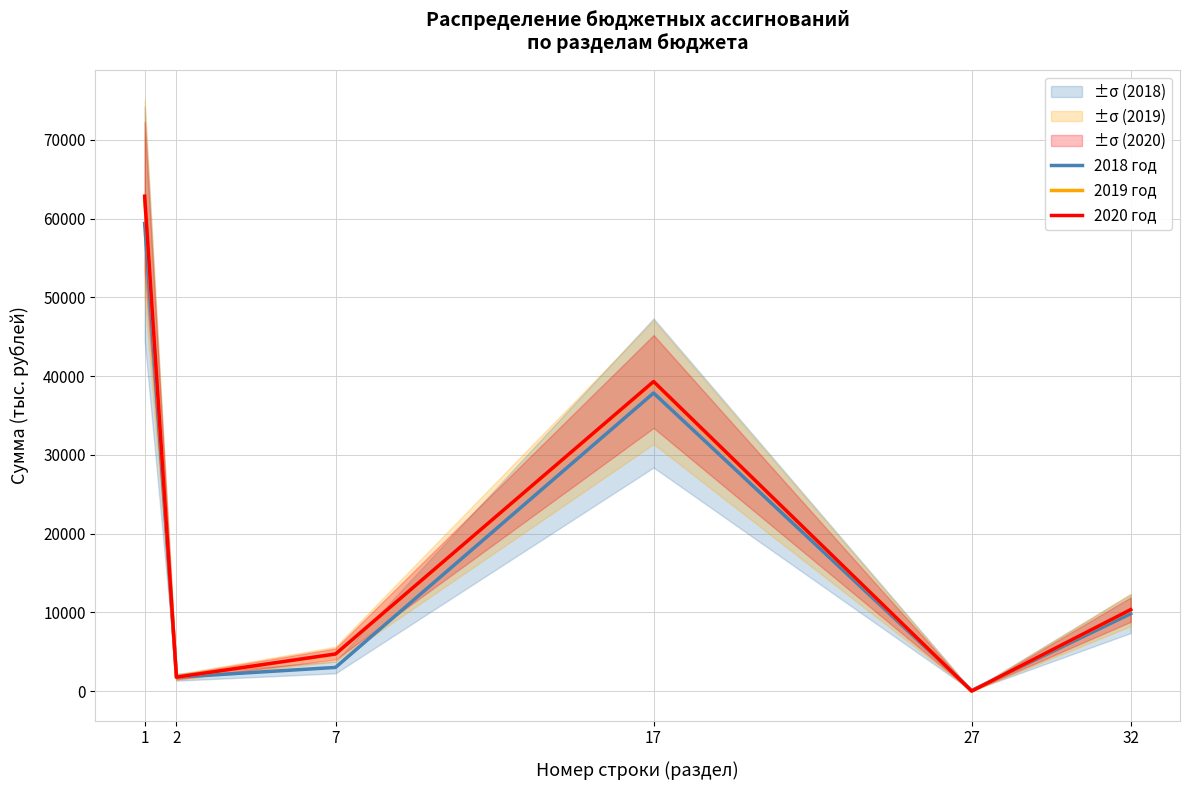

Which series ends up on top after the final intersection of 2019 год and 2018 год?

2019 год